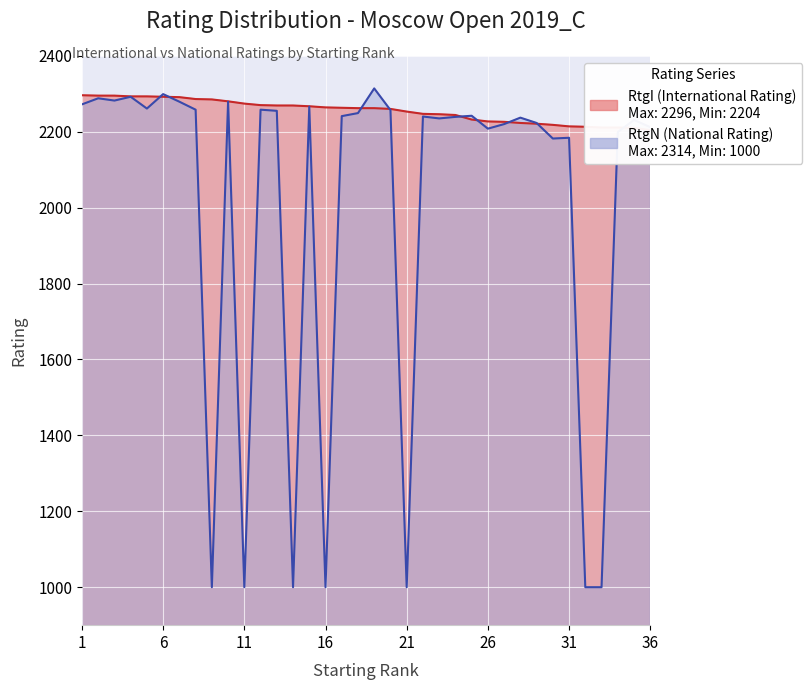

Which series has the largest range (max minus min)?

RtgN (National Rating)